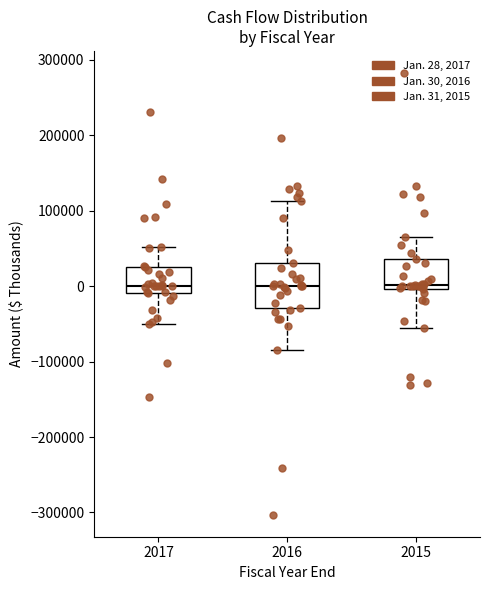

Where is the upper edge of the box at x = 2017 on the y-axis? The values are not printed on the chart, so give them approximately, as read against the axis.

30000